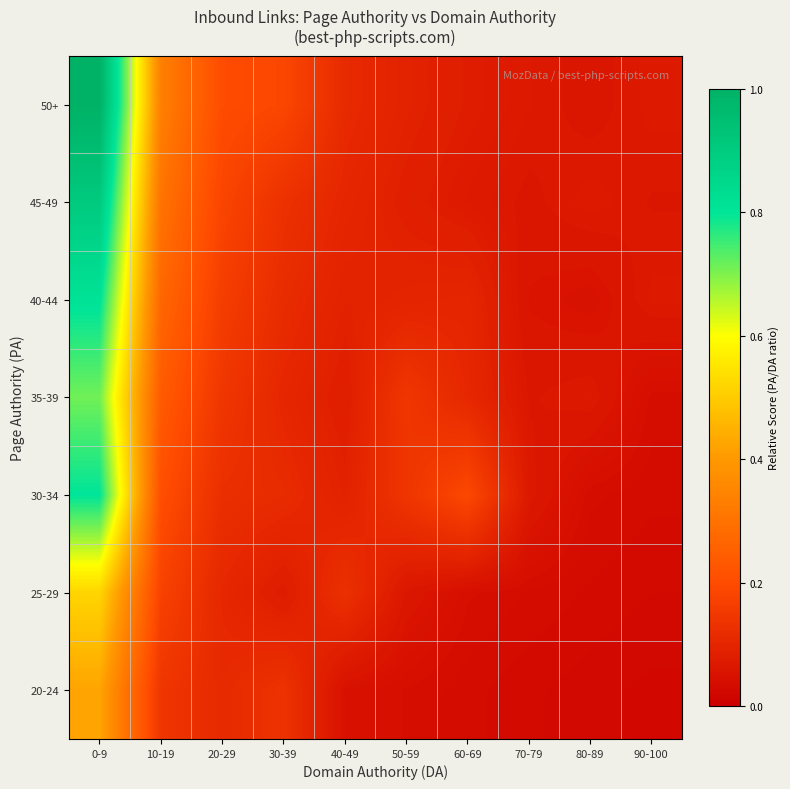

Which series has the largest range (max minus min)?

50+